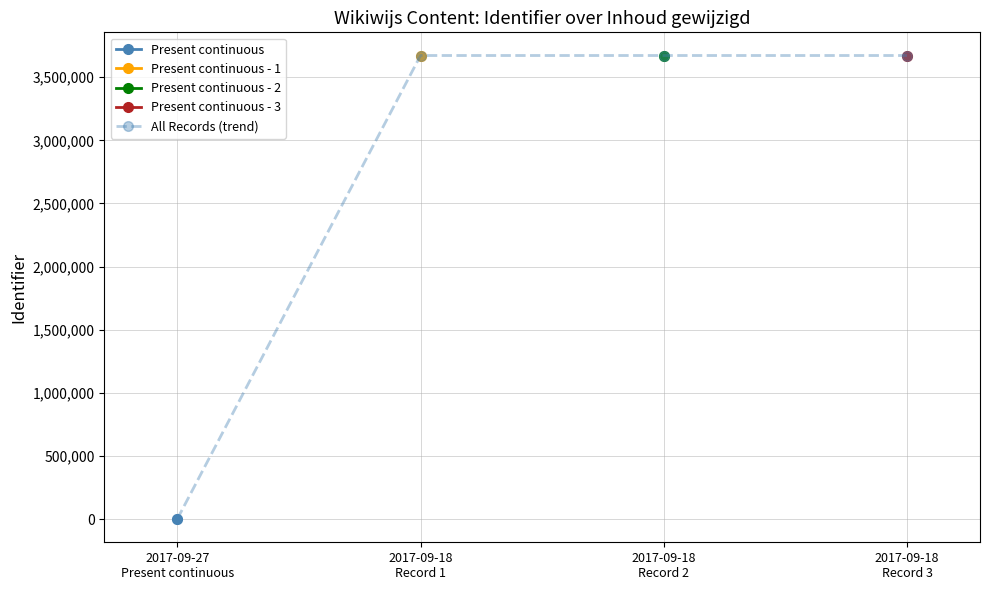

Rank the series at 2017-09-18
Record 2 from lowest to highest value.

Present continuous, Present continuous - 1, Present continuous - 2, Present continuous - 3, All Records (trend)